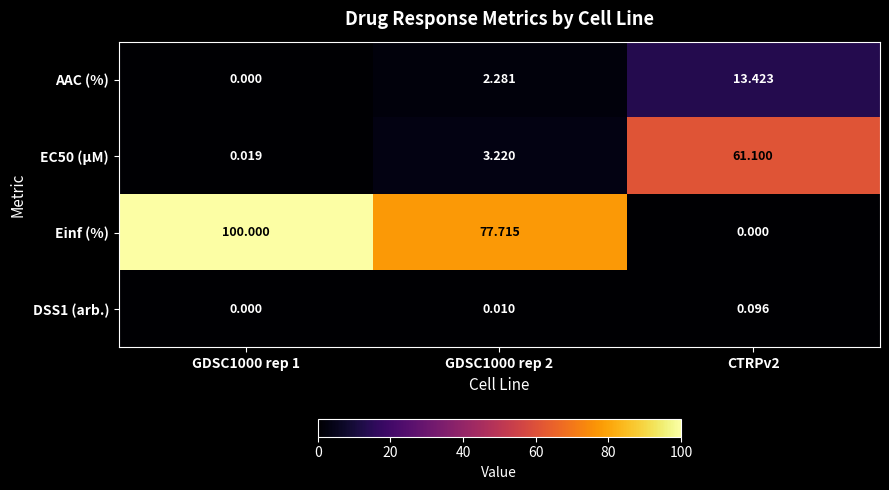

Which series has the largest total across all categories?

Einf (%)